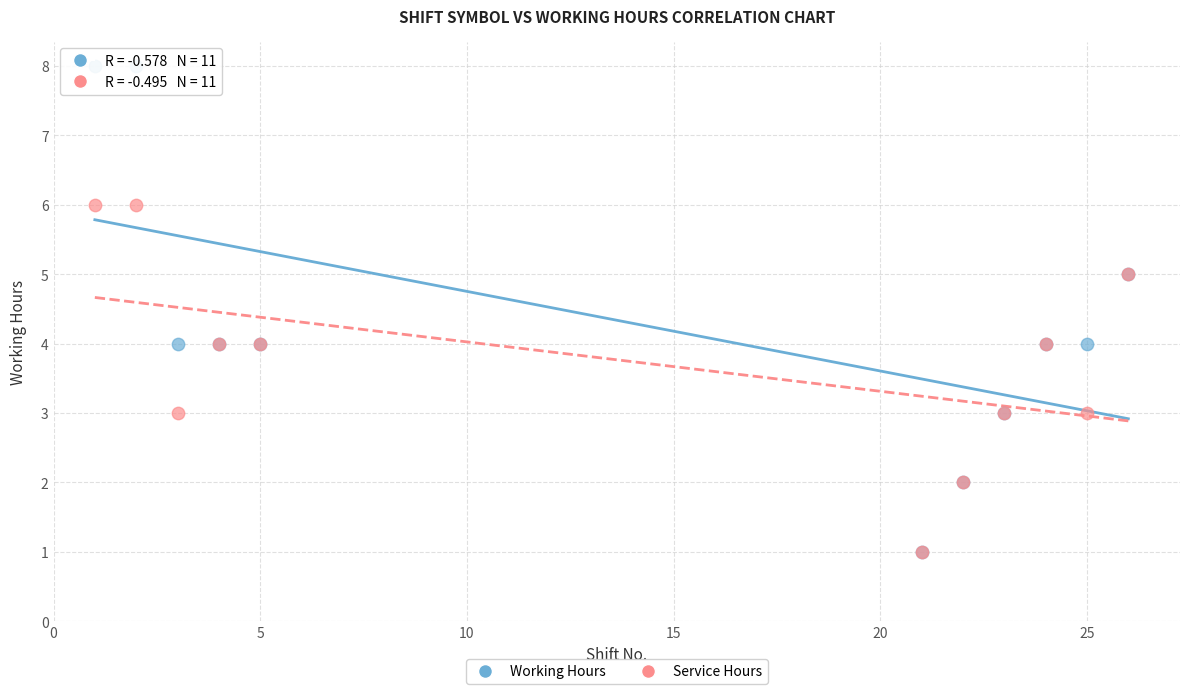

What are all the series names shown in the legend?

Working Hours, Service Hours